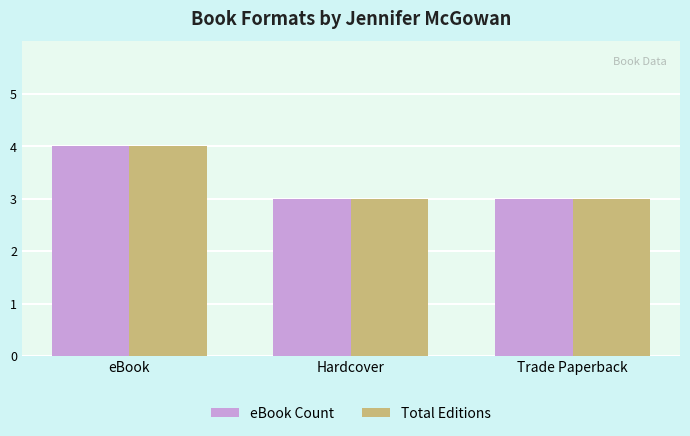

What is the label of the 3rd bar from the left?

Trade Paperback